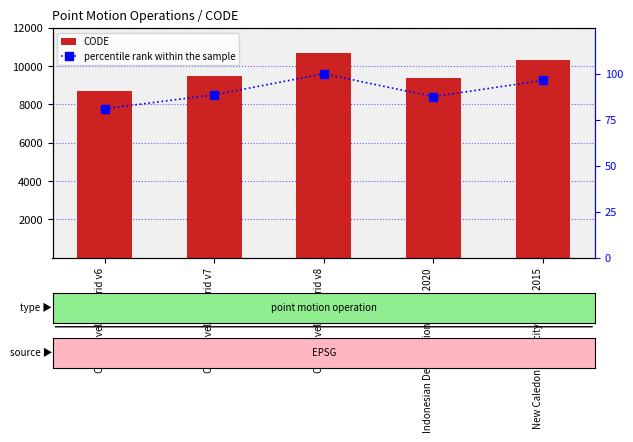

What position from the left is New Caledonia velocity model 2015?

5